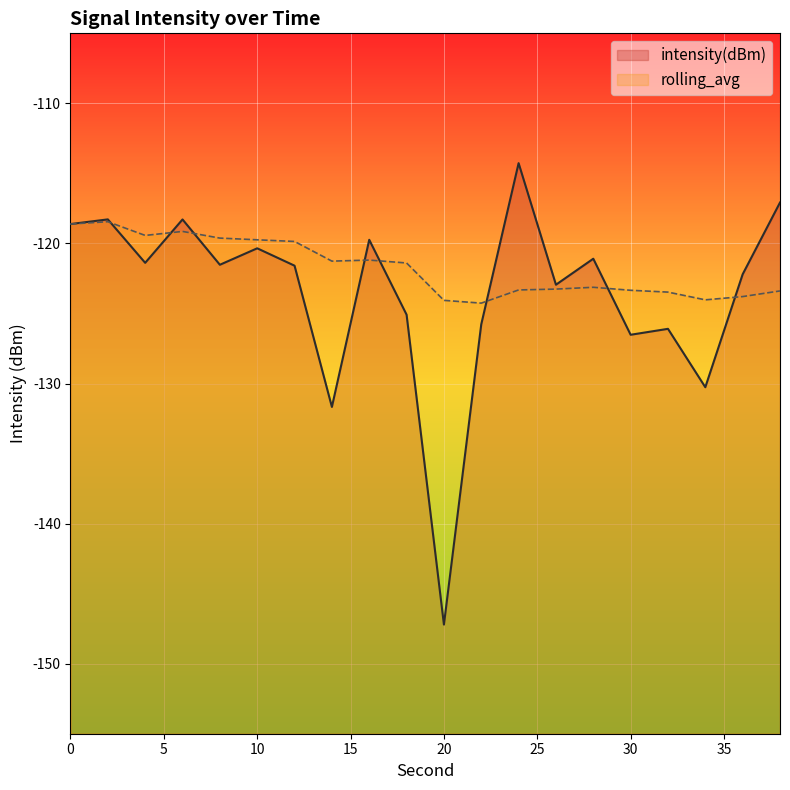

Between 0 and 38, which series saw the biggest shift?

rolling_avg